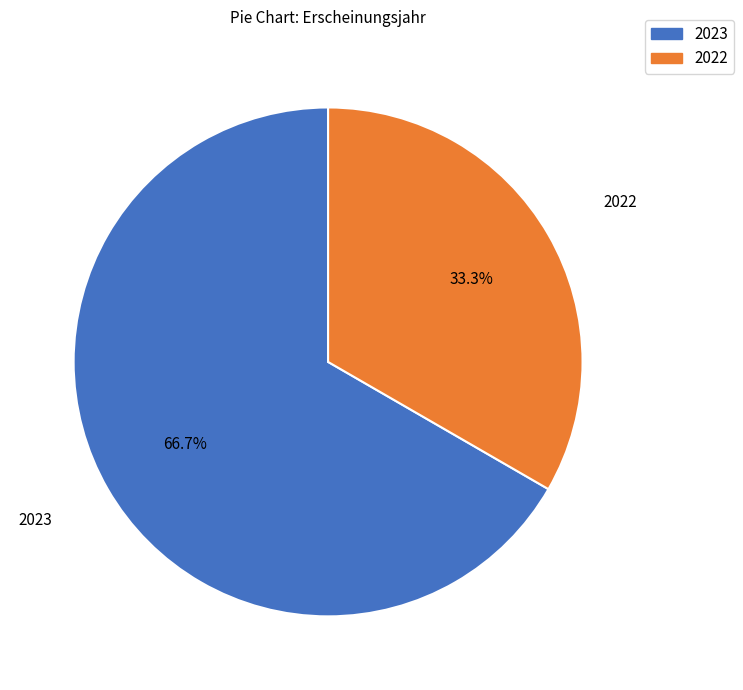

What is the total percentage of 2023 and 2022?

100.0%